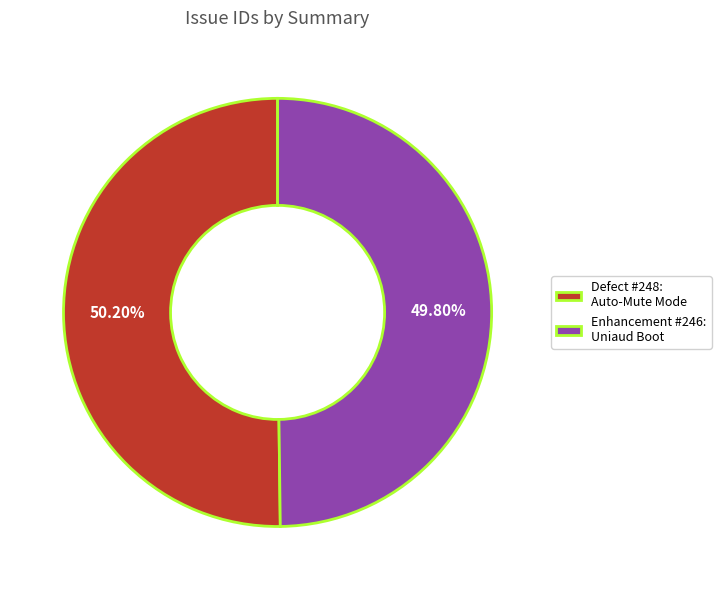

Approximately how many times larger is the value at Enhancement #246: Uniaud Boot compared to Defect #248: Auto-Mute Mode?

1.0